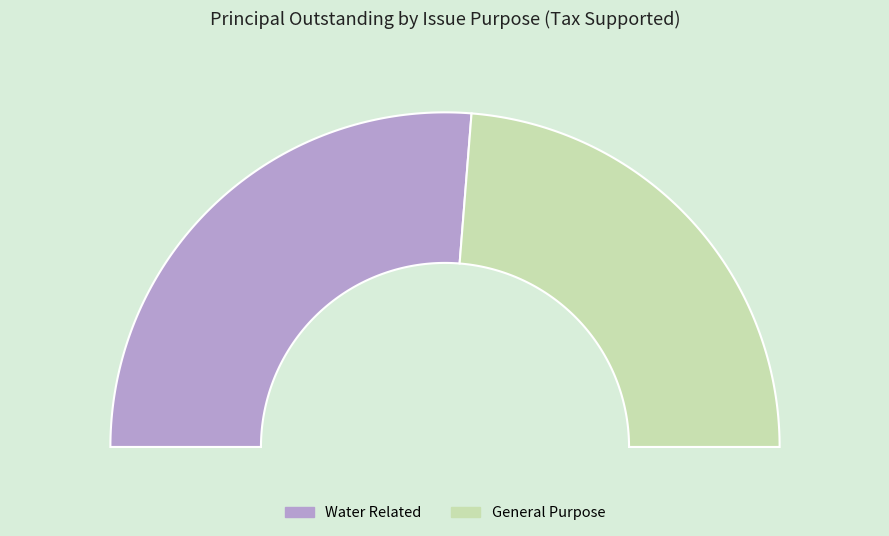

What is the change in value from Water Related to General Purpose?

-78000